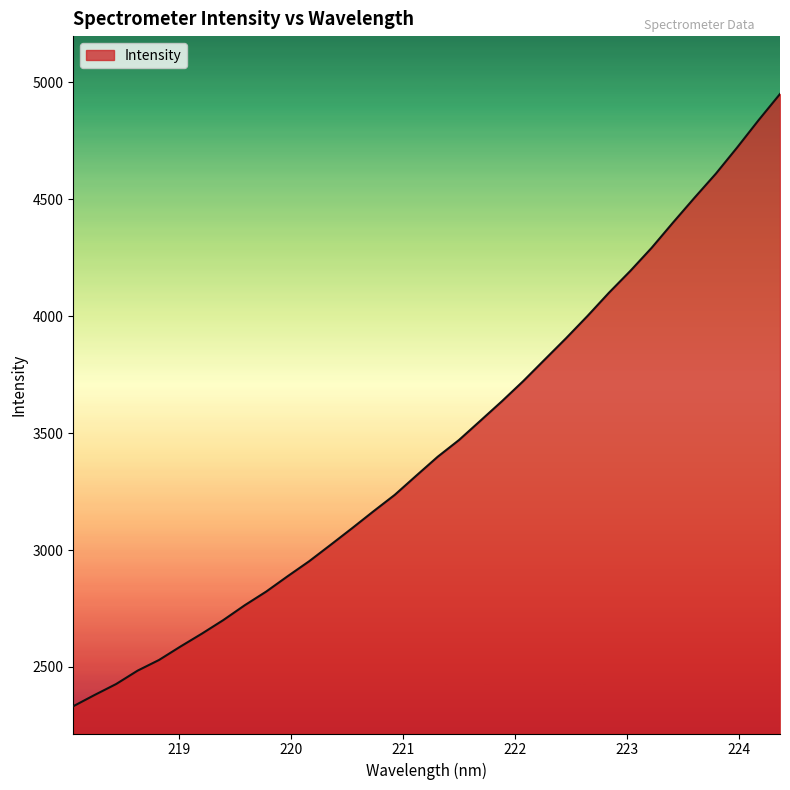

What is the maximum value shown in the chart?

4950.0